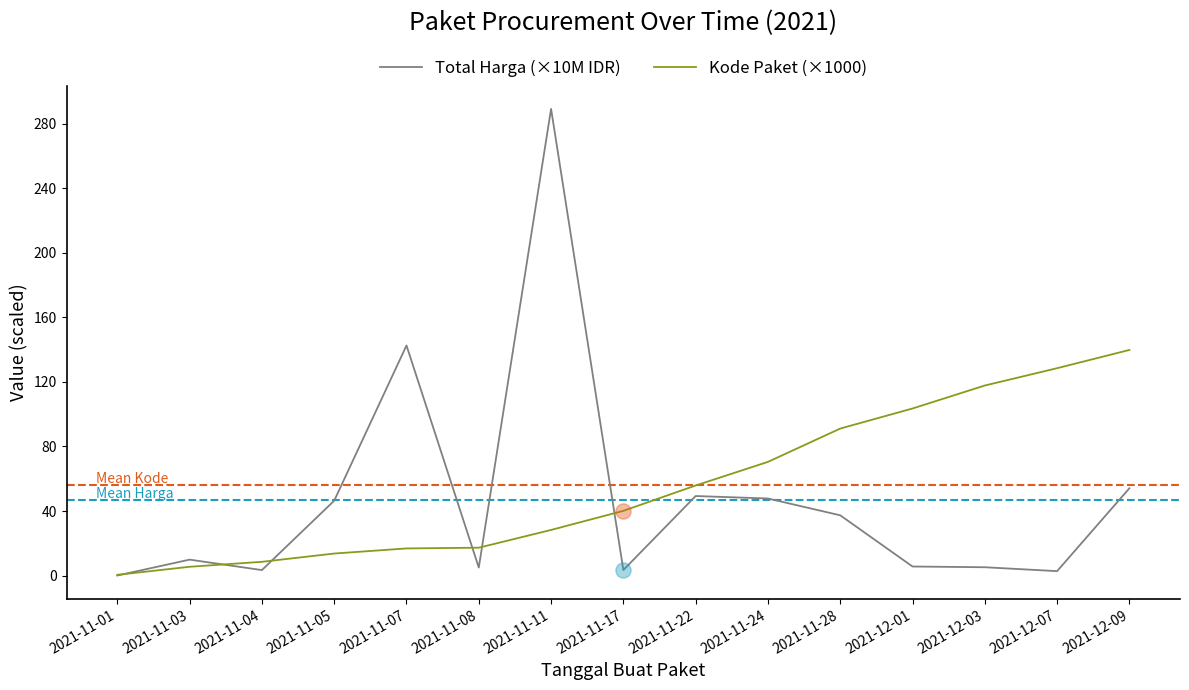

Which series has the largest range (max minus min)?

Total Harga (×10M IDR)